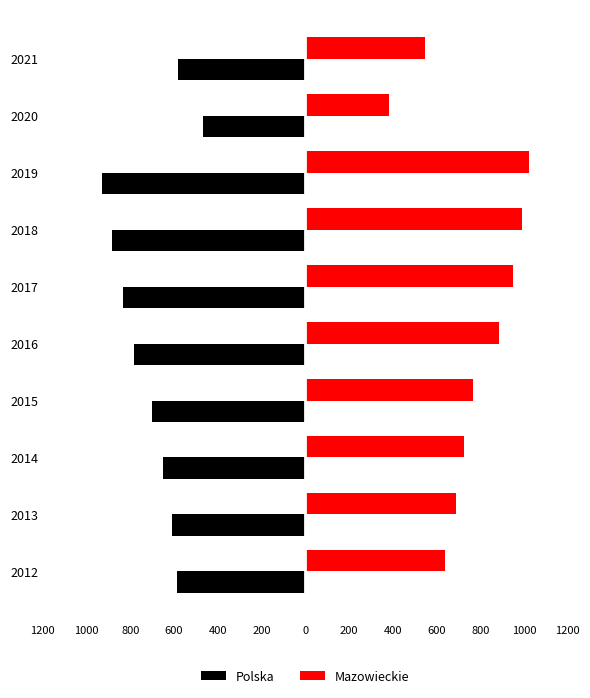

What are all the series names shown in the legend?

Polska, Mazowieckie